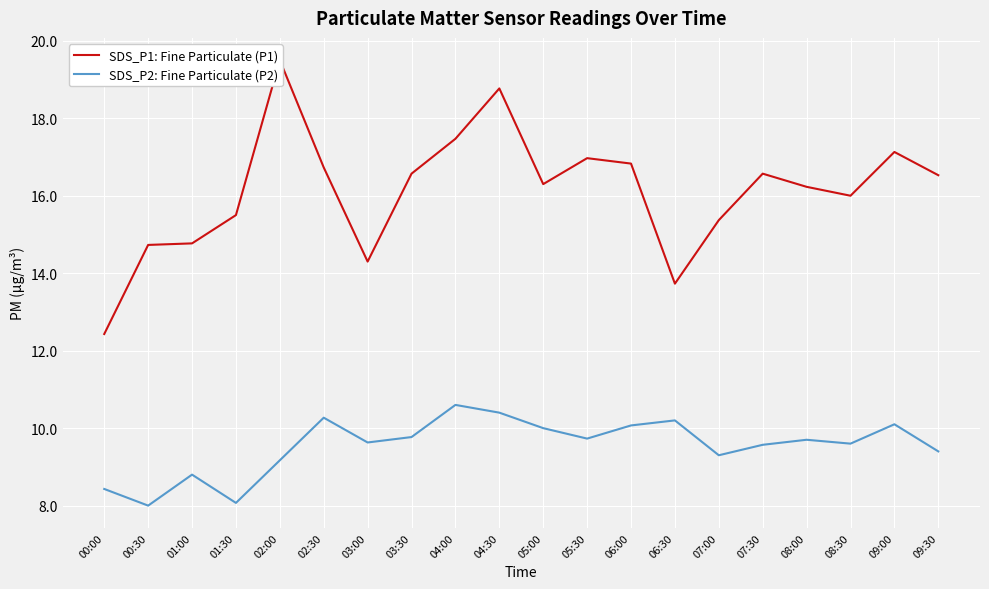

True or false: SDS_P1: Fine Particulate (P1) and SDS_P2: Fine Particulate (P2) cross at least once.

False